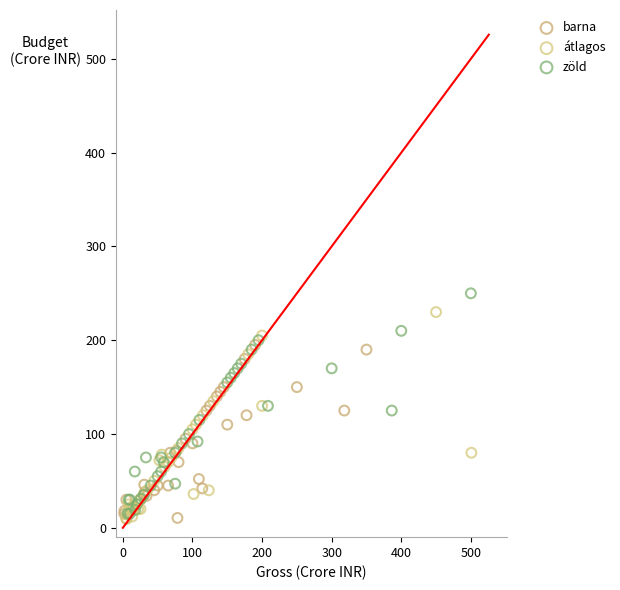

Which series has the widest spread of Y values?

zöld